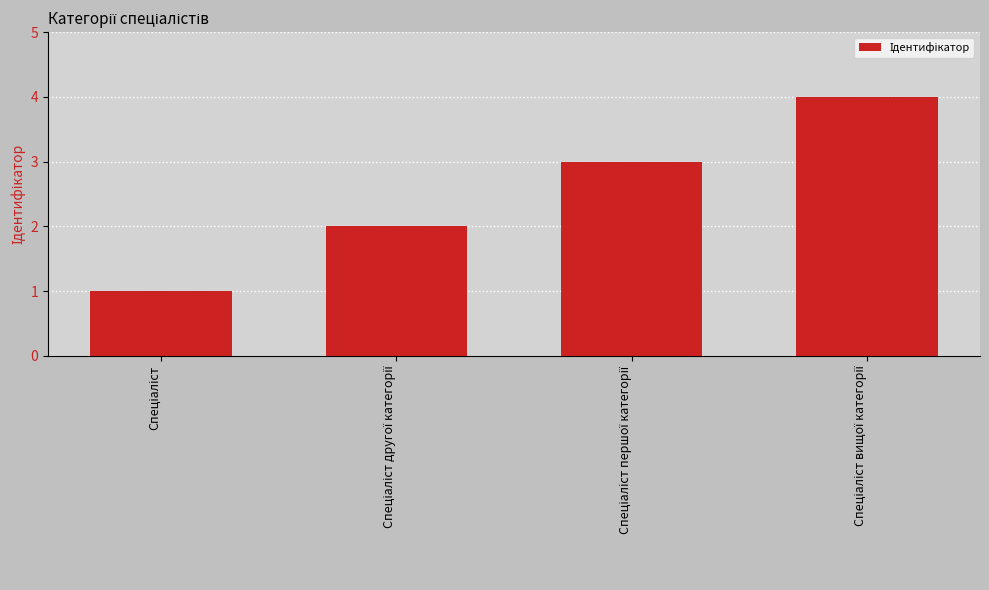

What is the greatest value displayed?

4